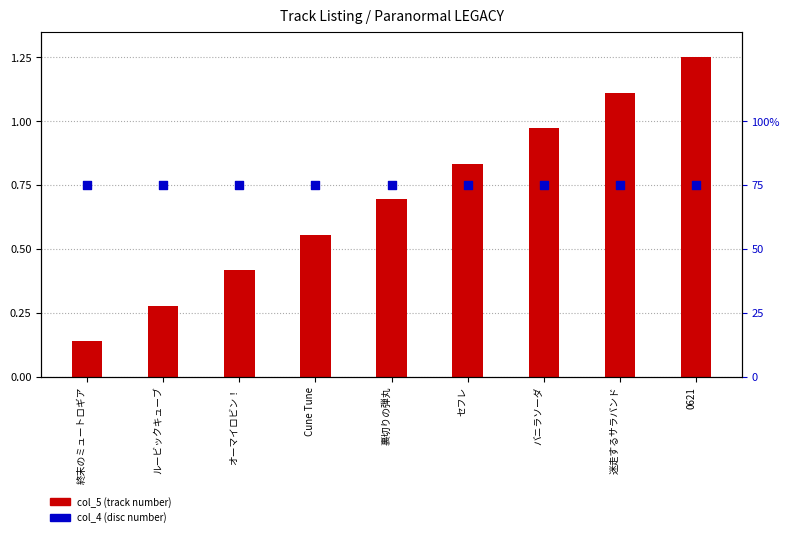

At which category is the sum across all series the highest?

0621